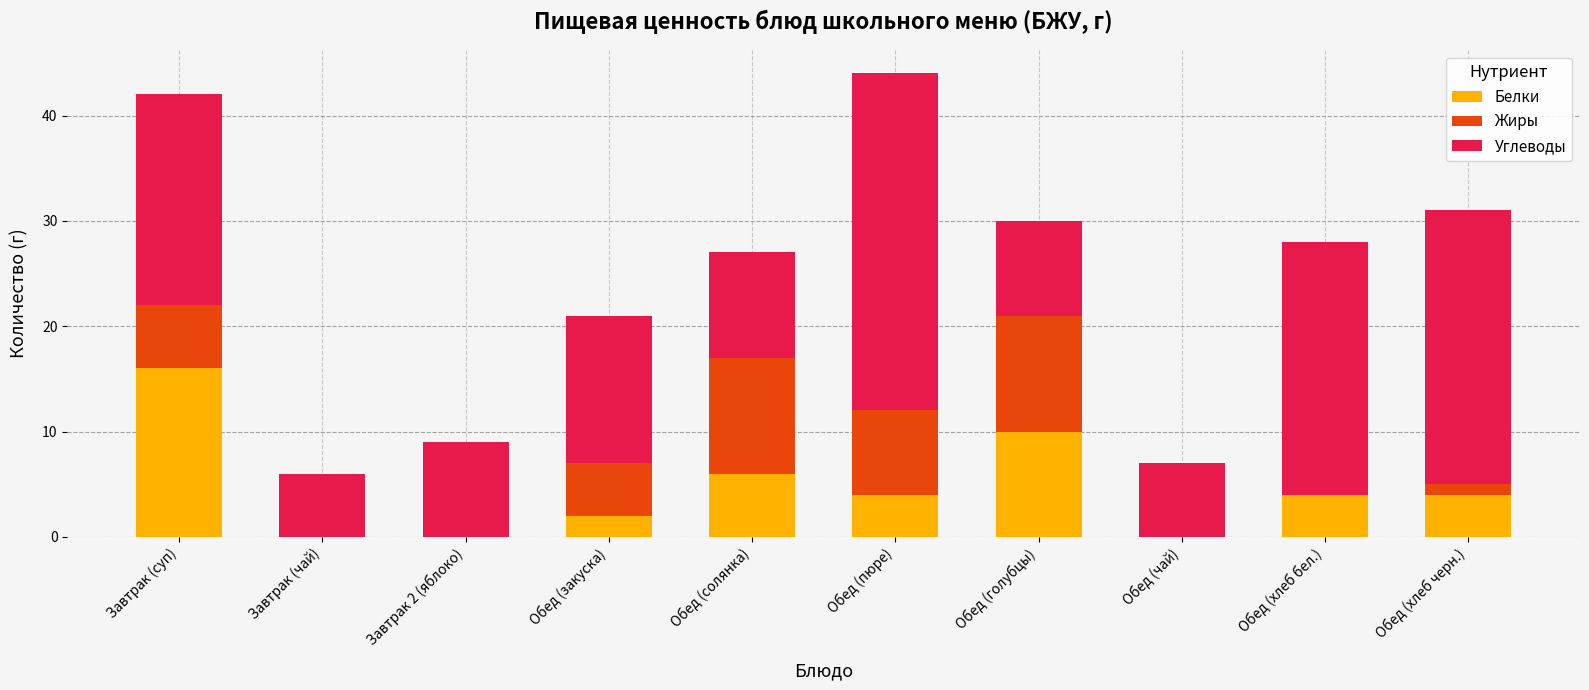

What is the total value across all series at Обед (пюре)?

44